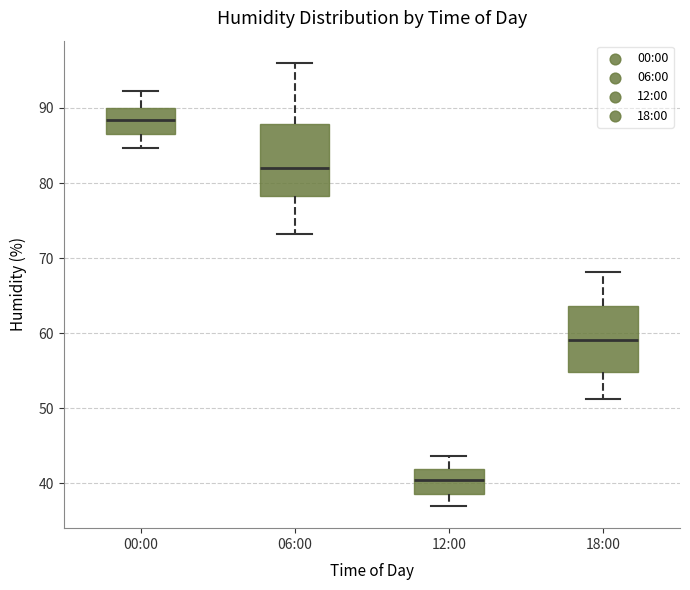

Reading left to right, transcribe this box plot: for each box, give where its median line is, the range the box spans, and where its two whiskers end, as read against the y-axis. The values are not printed on the chart, so give them approximately, as read against the axis.

00:00: median 88, box 87 to 90, whiskers 85 to 92
06:00: median 82, box 78 to 88, whiskers 73 to 96
12:00: median 40, box 39 to 42, whiskers 37 to 44
18:00: median 59, box 55 to 64, whiskers 51 to 68